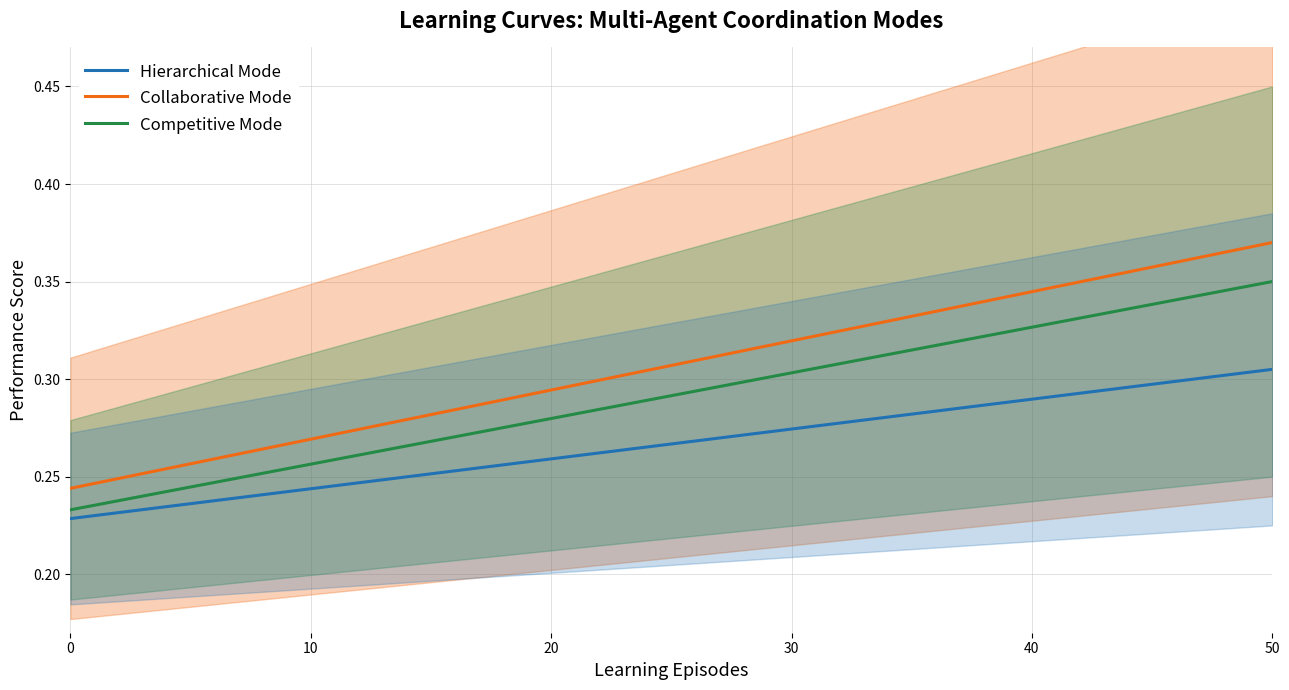

Is it true that Ball bearing (Hierarchical Mode) equals 0.4 at 40?

False